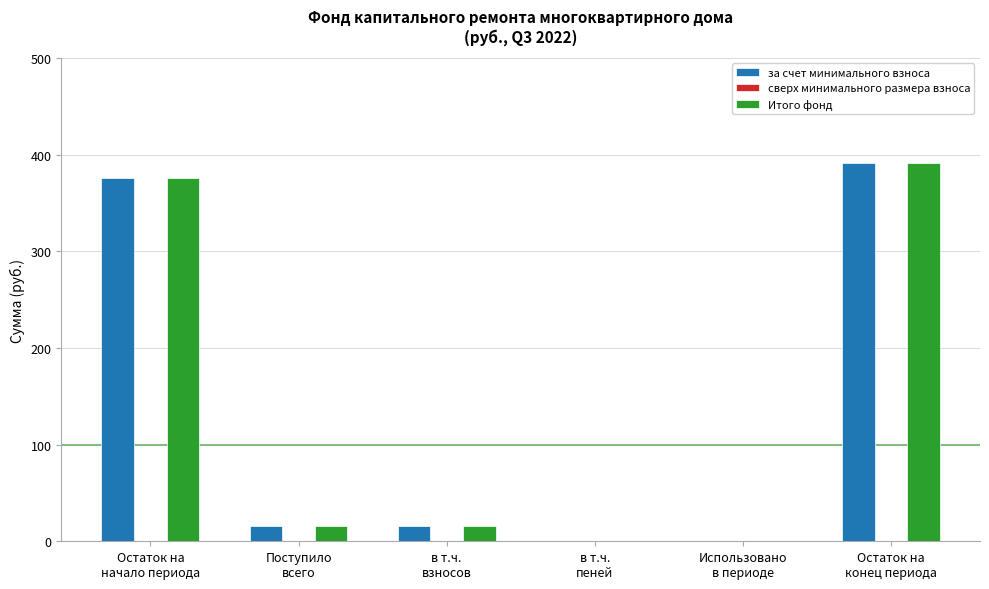

What is the sum of all за счет минимального взноса values?

798.7